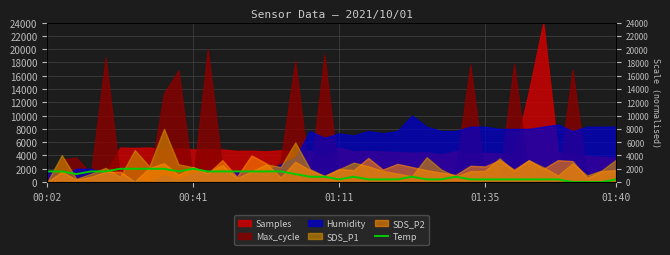

What is the value of the 8th point from the left?

2000.0